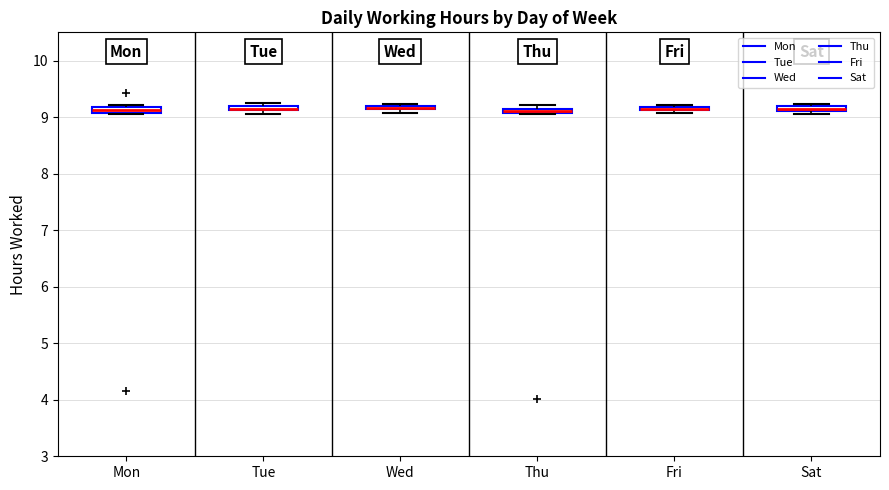

Where is the upper edge of the box for Fri on the y-axis? The values are not printed on the chart, so give them approximately, as read against the axis.

9.2